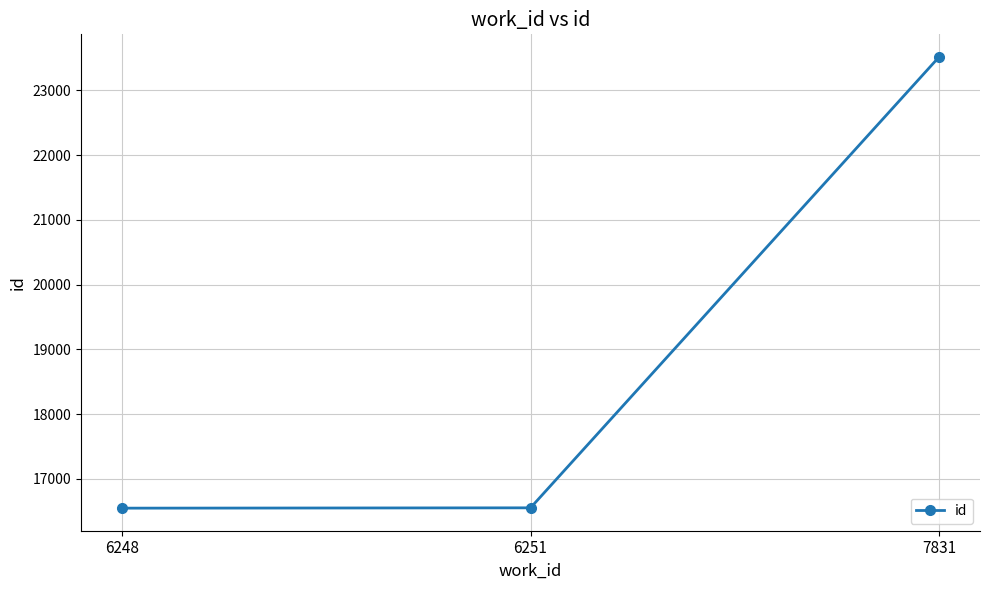

What is the average value?

18872